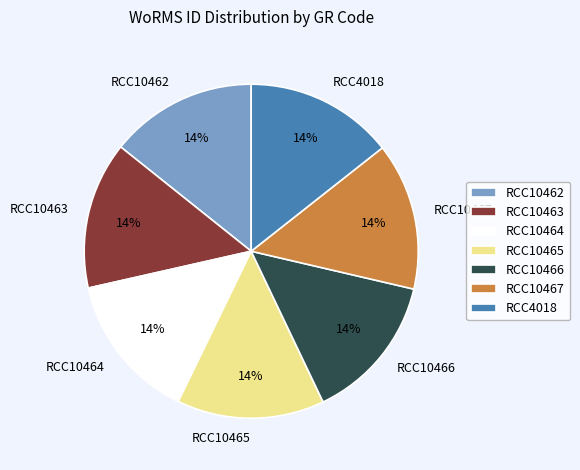

Is there a majority slice in this chart?

No